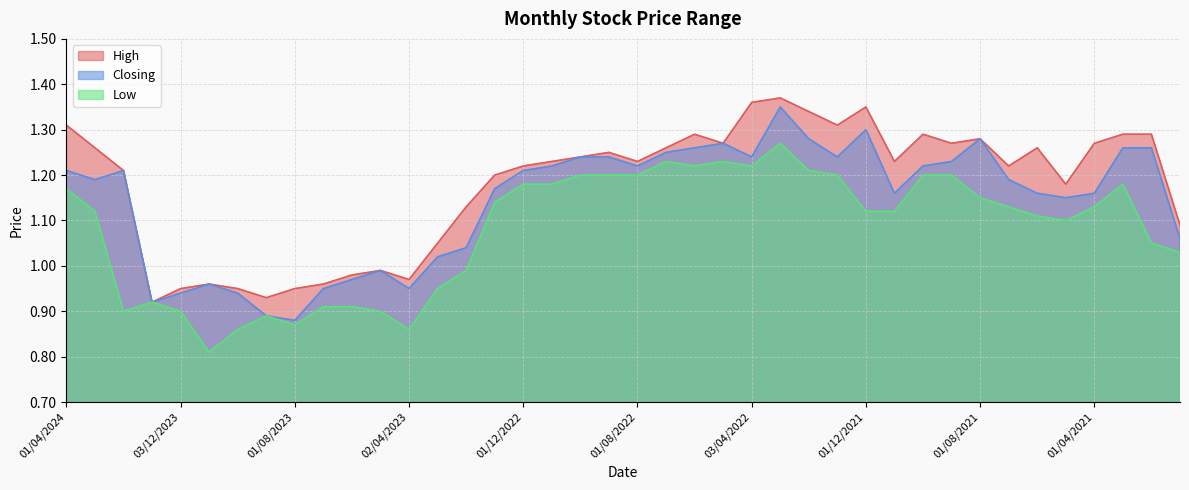

What is the minimum value for Low?

0.8